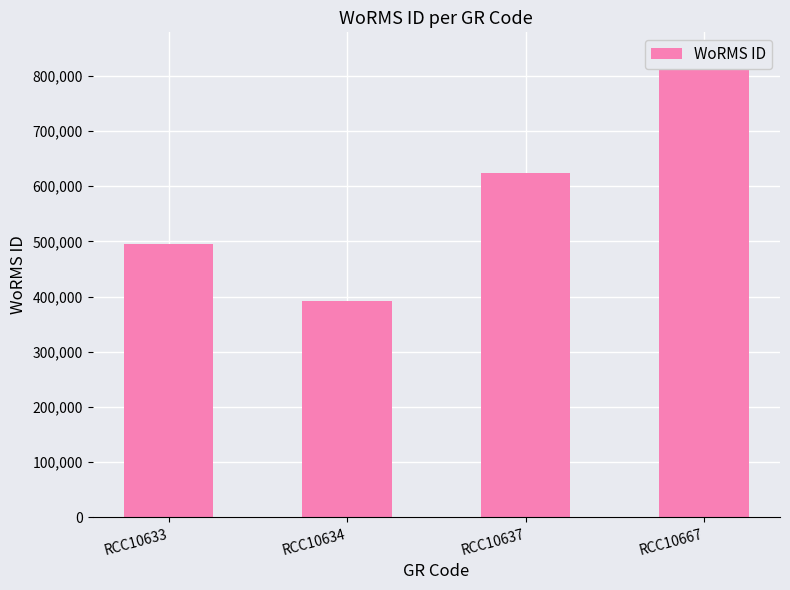

True or false: the data shows 269195 at RCC10667.

False